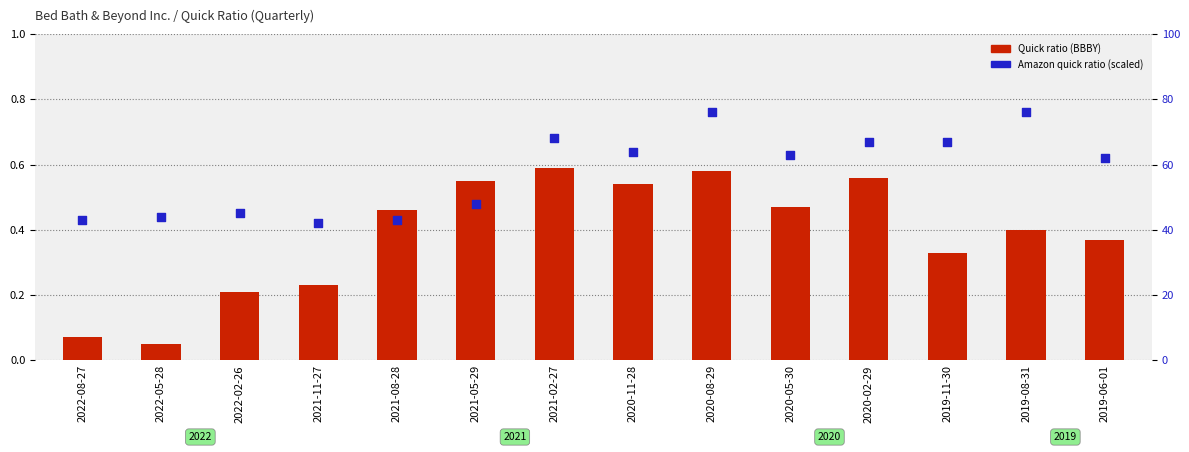

Is the value of Quick ratio (BBBY) at 2019-06-01 greater than the value of Amazon Quick Ratio (scaled %) at 2022-02-26?

No